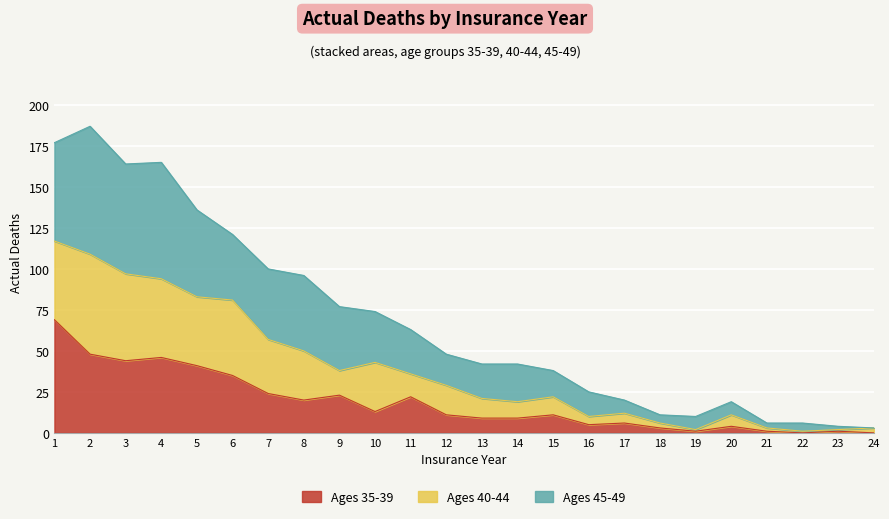

Rank the categories by Actual Deaths 35-39 value from lowest to highest.

22, 24, 19, 21, 23, 18, 20, 16, 17, 13, 14, 12, 15, 10, 8, 11, 9, 7, 6, 5, 3, 4, 2, 1